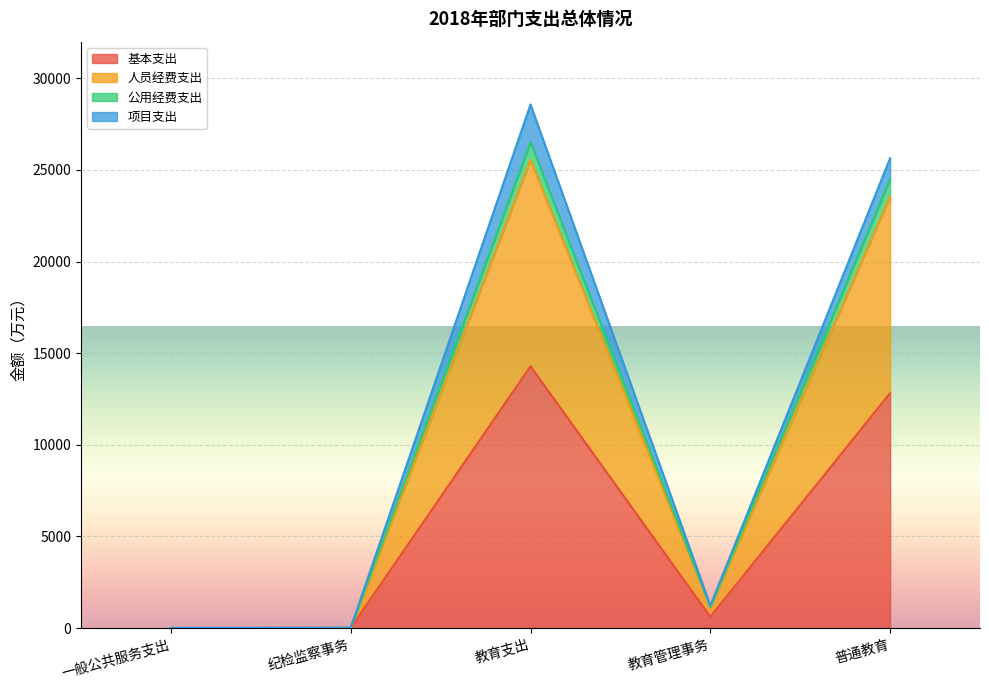

Where does the 公用经费支出 series first go above 1137?

教育支出